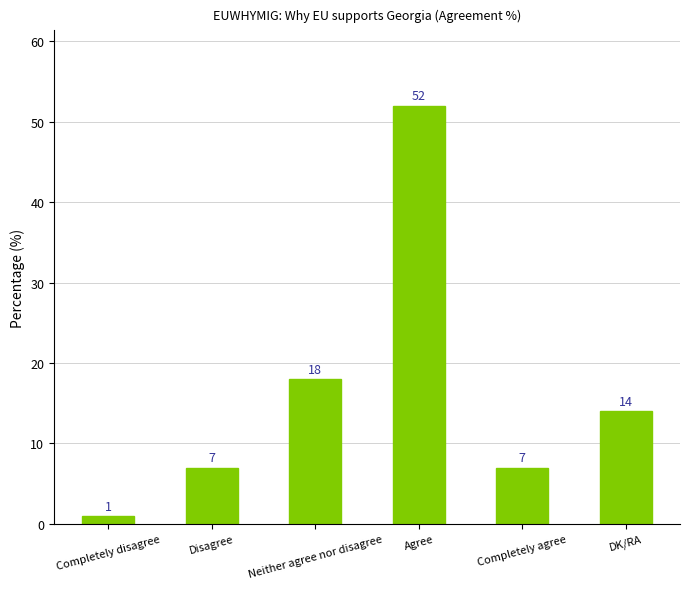

At which label does the data first exceed 14?

Neither agree nor disagree